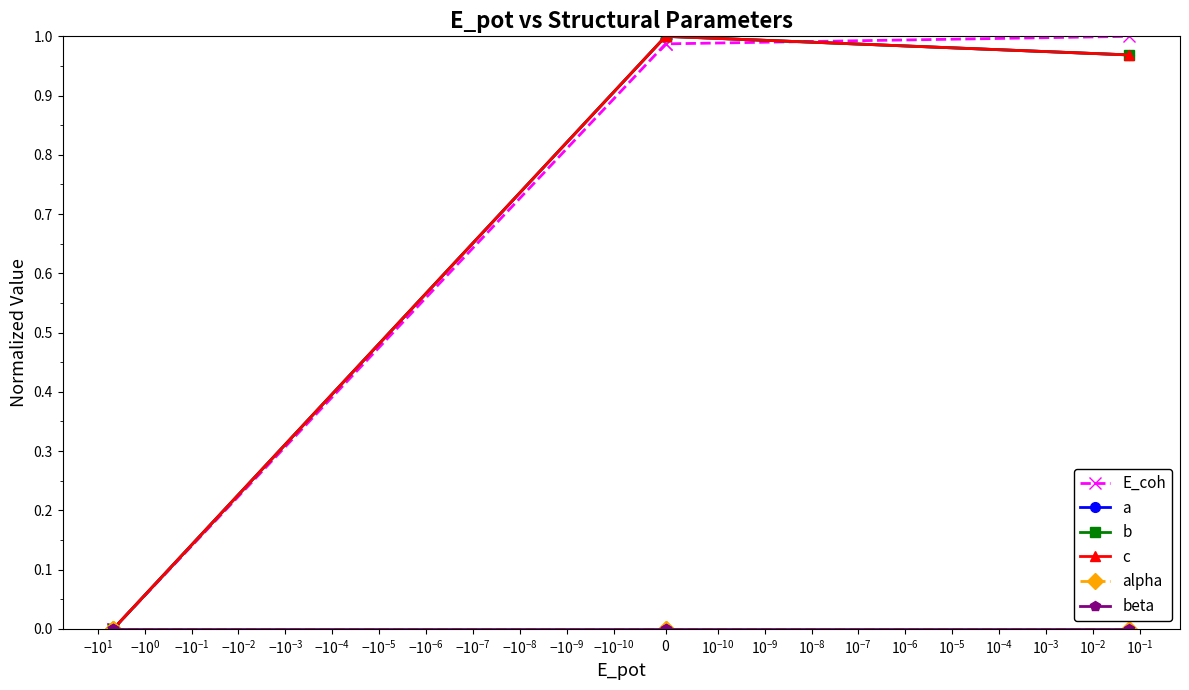

At which label does beta reach its minimum?

$\mathdefault{-10^{1}}$